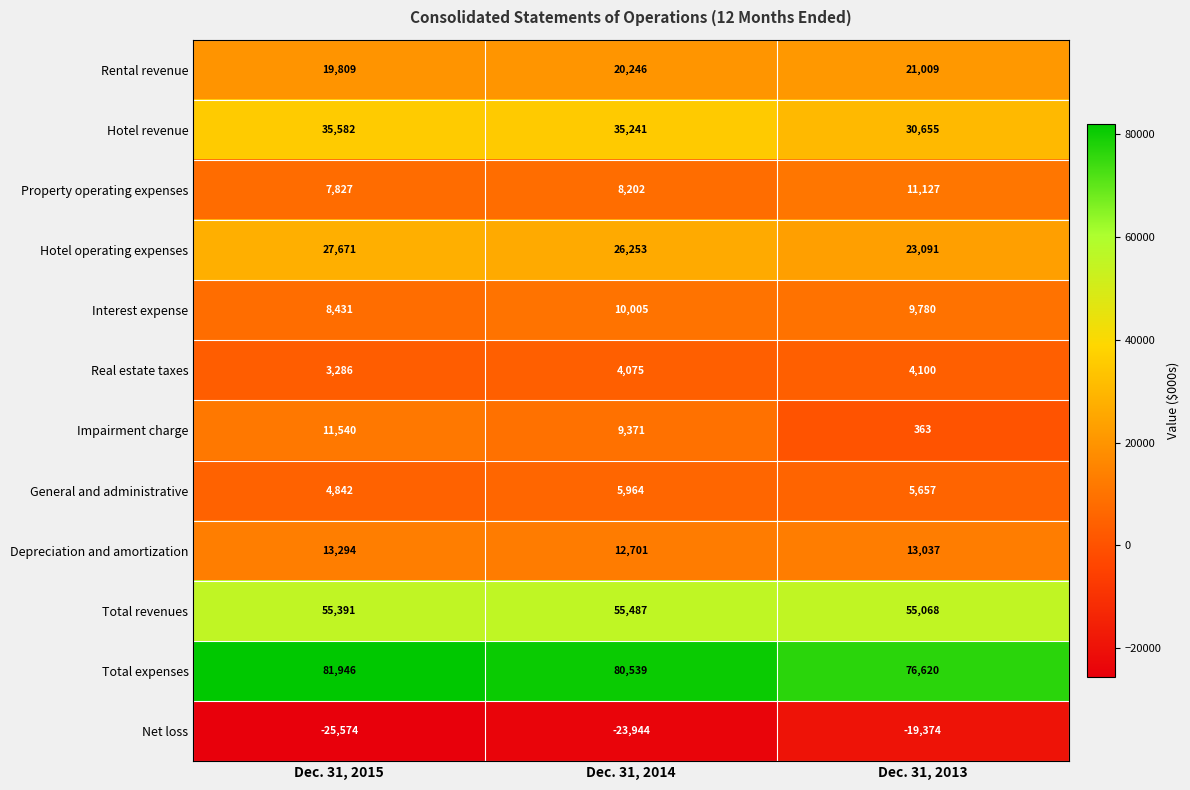

What is the total value across all series at Dec. 31, 2013?

231133